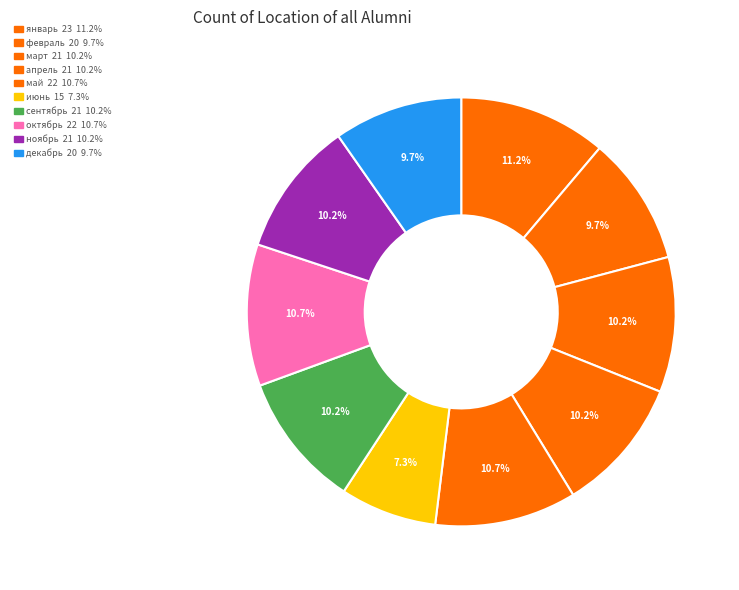

What is the change in value from январь to июнь?

-8